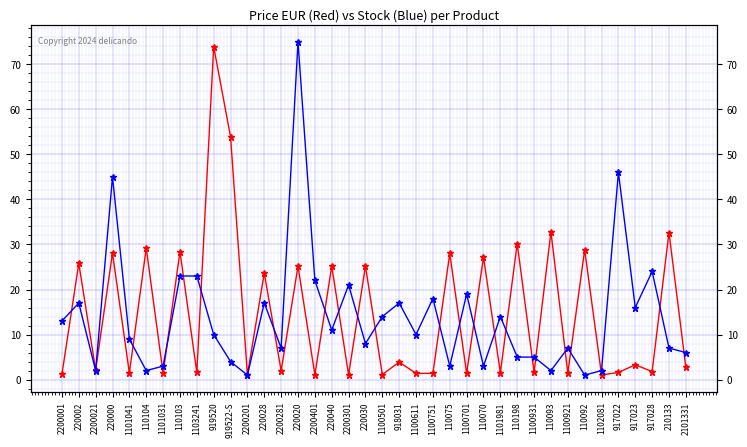

Reading left to right, extract all data points from this chart.

Price EUR: 2200001=1.2	220002=25.8	2200021=2.1	220000=28.1	1101041=1.5	110104=29.2	1101031=1.4	110103=28.4	1103241=1.6	919520=73.9	919522-S=53.9	2200201=1.1	220028=23.6	2200281=2.0	220020=25.2	2200401=1.1	220040=25.2	2200301=1.1	220030=25.2	1100501=1.1	918031=3.9	1100611=1.4	1100751=1.4	110075=28.0	1100701=1.4	110070=27.2	1101981=1.5	110198=30.2	1100931=1.6	110093=32.8	1100921=1.4	110092=28.8	1102081=1.0	917022=1.6	917023=3.3	917028=1.8	210133=32.6	2101331=2.7
Stock: 2200001=13.0	220002=17.0	2200021=2.0	220000=45.0	1101041=9.0	110104=2.0	1101031=3.0	110103=23.0	1103241=23.0	919520=10.0	919522-S=4.0	2200201=1.0	220028=17.0	2200281=7.0	220020=75.0	2200401=22.0	220040=11.0	2200301=21.0	220030=8.0	1100501=14.0	918031=17.0	1100611=10.0	1100751=18.0	110075=3.0	1100701=19.0	110070=3.0	1101981=14.0	110198=5.0	1100931=5.0	110093=2.0	1100921=7.0	110092=1.0	1102081=2.0	917022=46.0	917023=16.0	917028=24.0	210133=7.0	2101331=6.0